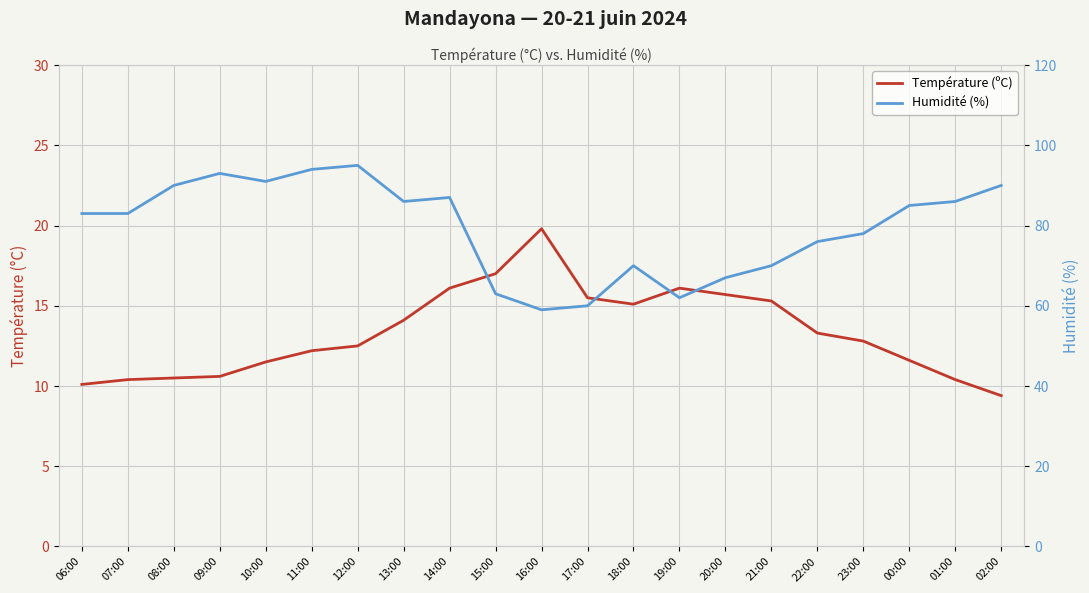

Reading left to right, extract all data points from this chart.

Température (ºC): 10.1	10.4	10.5	10.6	11.5	12.2	12.5	14.1	16.1	17.0	19.8	15.5	15.1	16.1	15.7	15.3	13.3	12.8	11.6	10.4	9.4
Humidité (%): 83.0	83.0	90.0	93.0	91.0	94.0	95.0	86.0	87.0	63.0	59.0	60.0	70.0	62.0	67.0	70.0	76.0	78.0	85.0	86.0	90.0